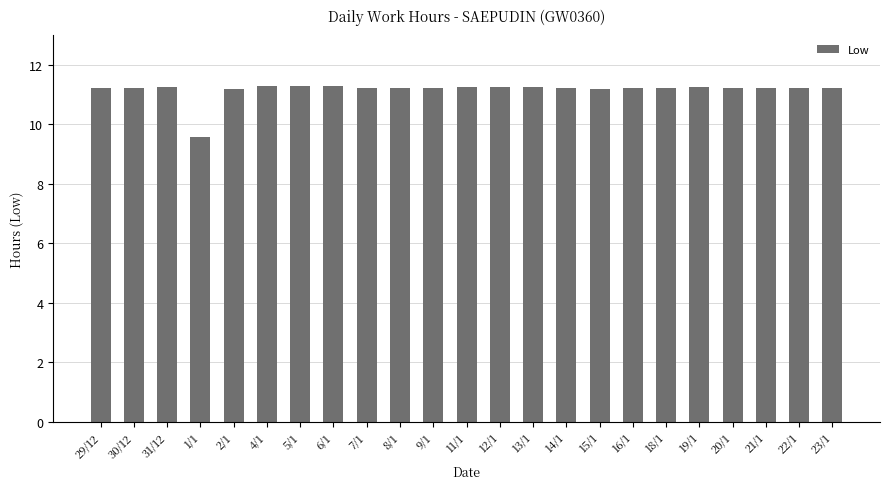

The chart shows a value of 7.4 at 13/1. True or false?

False